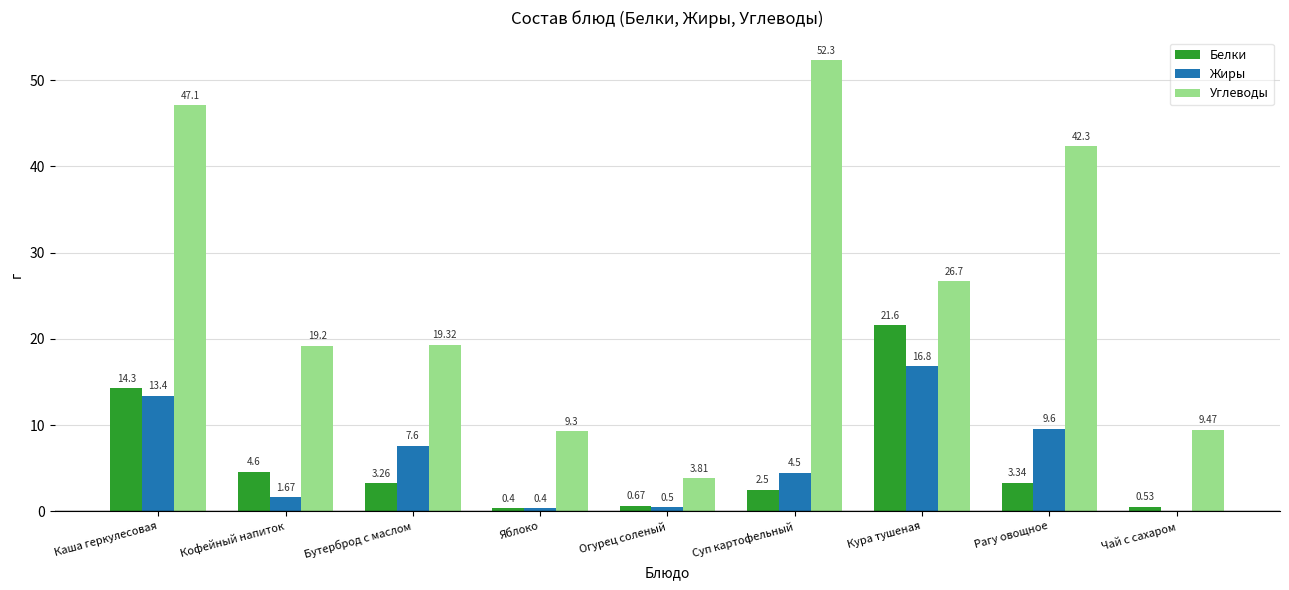

Which series has the largest total across all categories?

Углеводы